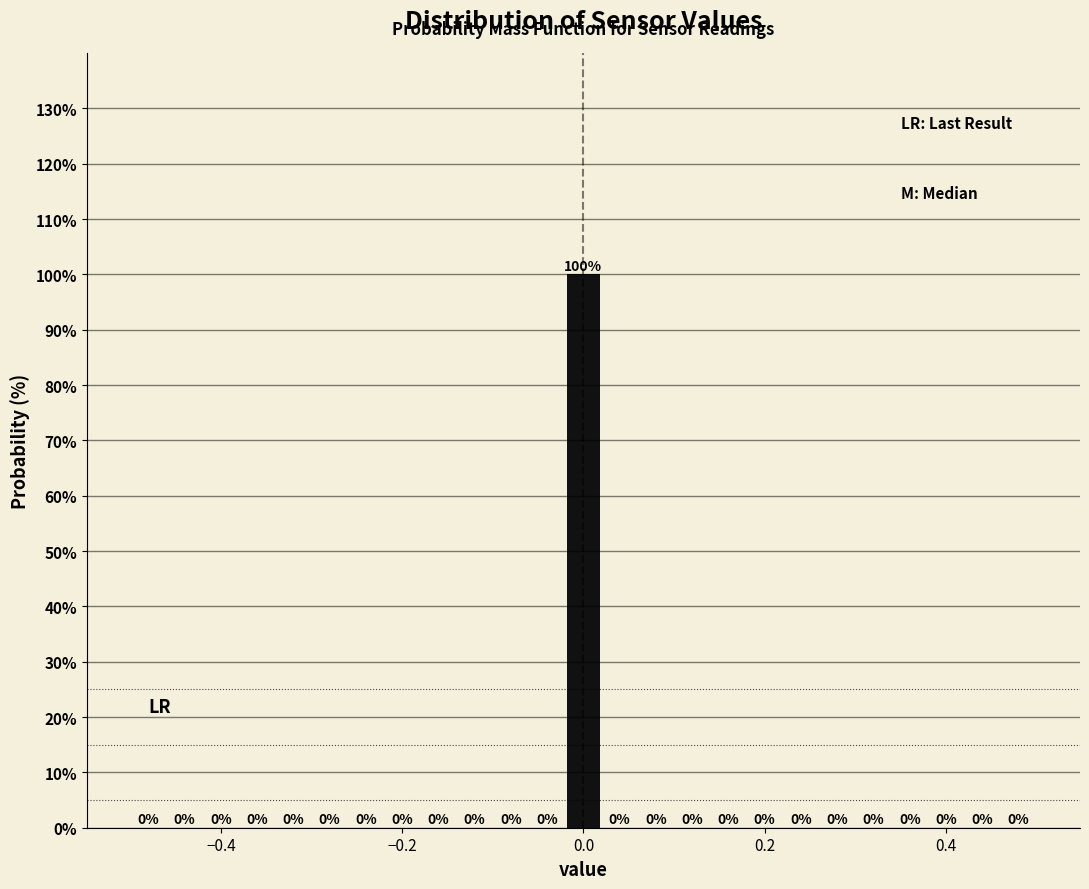

Around what value on the x-axis is the tallest bar? Give the approximate position of its centre, as read against the axis.

0.00